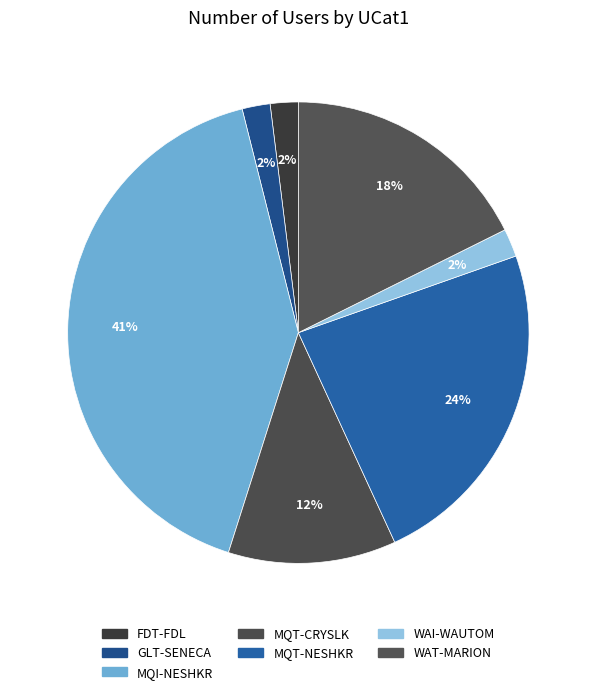

Rank the categories by value from highest to lowest.

MQI-NESHKR, MQT-NESHKR, WAT-MARION, MQT-CRYSLK, FDT-FDL, GLT-SENECA, WAI-WAUTOM